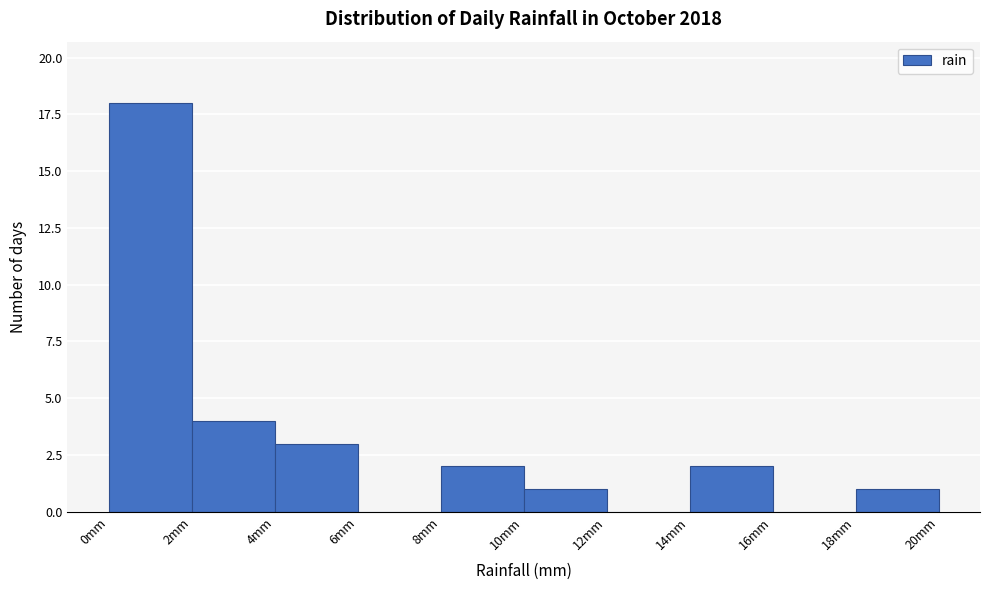

Which range on the x-axis has the tallest bar?

0 to 2